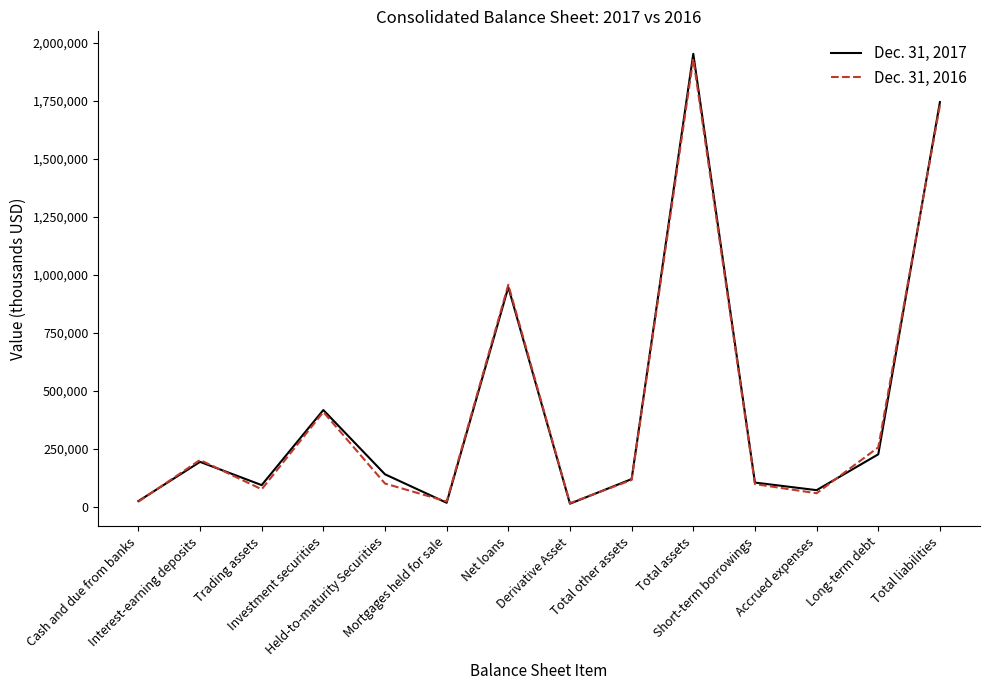

Which series has the widest spread of values?

Dec. 31, 2017